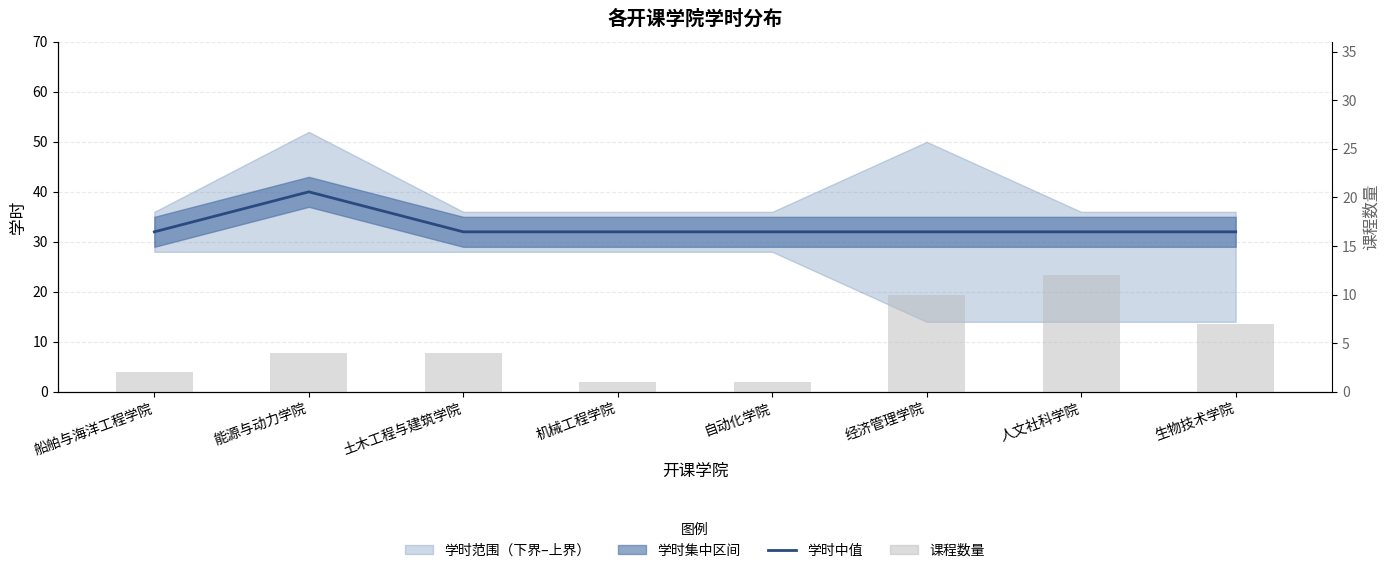

Reading left to right, extract all data points from this chart.

学时中值: 船舶与海洋工程学院=32	能源与动力学院=40	土木工程与建筑学院=32	机械工程学院=32	自动化学院=32	经济管理学院=32	人文社科学院=32	生物技术学院=32
课程数量: 船舶与海洋工程学院=2	能源与动力学院=4	土木工程与建筑学院=4	机械工程学院=1	自动化学院=1	经济管理学院=10	人文社科学院=12	生物技术学院=7